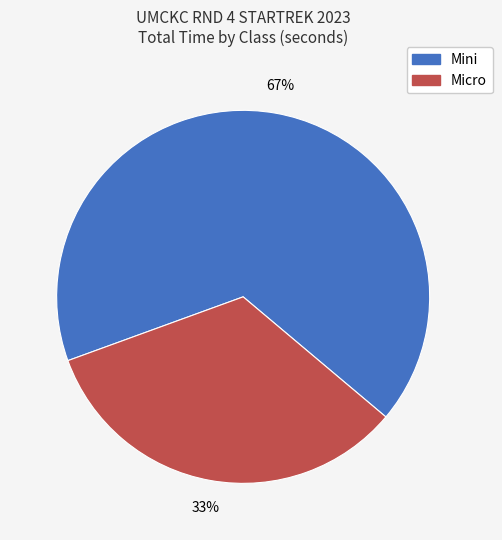

What is the largest slice in the pie chart?

Mini